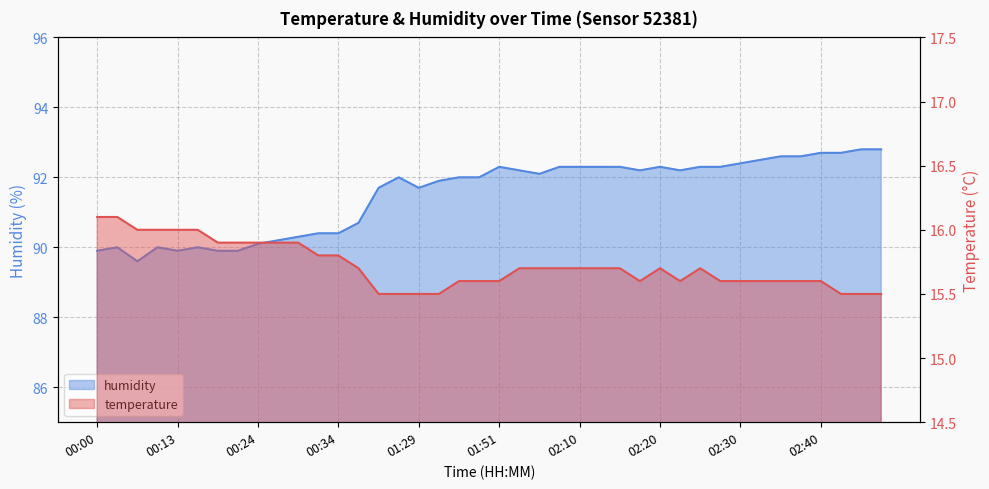

Reading left to right, extract all data points from this chart.

temperature: 00:00=16.1	00:02=16.1	00:05=16.0	00:10=16.0	00:13=16.0	00:16=16.0	00:18=15.9	00:21=15.9	00:24=15.9	00:26=15.9	00:29=15.9	00:31=15.8	00:34=15.8	00:37=15.7	01:18=15.5	01:21=15.5	01:29=15.5	01:32=15.5	01:46=15.6	01:49=15.6	01:51=15.6	02:00=15.7	02:02=15.7	02:07=15.7	02:10=15.7	02:12=15.7	02:15=15.7	02:17=15.6	02:20=15.7	02:22=15.6	02:25=15.7	02:27=15.6	02:30=15.6	02:32=15.6	02:35=15.6	02:37=15.6	02:40=15.6	02:42=15.5	02:45=15.5	02:47=15.5
humidity: 00:00=89.9	00:02=90.0	00:05=89.6	00:10=90.0	00:13=89.9	00:16=90.0	00:18=89.9	00:21=89.9	00:24=90.1	00:26=90.2	00:29=90.3	00:31=90.4	00:34=90.4	00:37=90.7	01:18=91.7	01:21=92.0	01:29=91.7	01:32=91.9	01:46=92.0	01:49=92.0	01:51=92.3	02:00=92.2	02:02=92.1	02:07=92.3	02:10=92.3	02:12=92.3	02:15=92.3	02:17=92.2	02:20=92.3	02:22=92.2	02:25=92.3	02:27=92.3	02:30=92.4	02:32=92.5	02:35=92.6	02:37=92.6	02:40=92.7	02:42=92.7	02:45=92.8	02:47=92.8